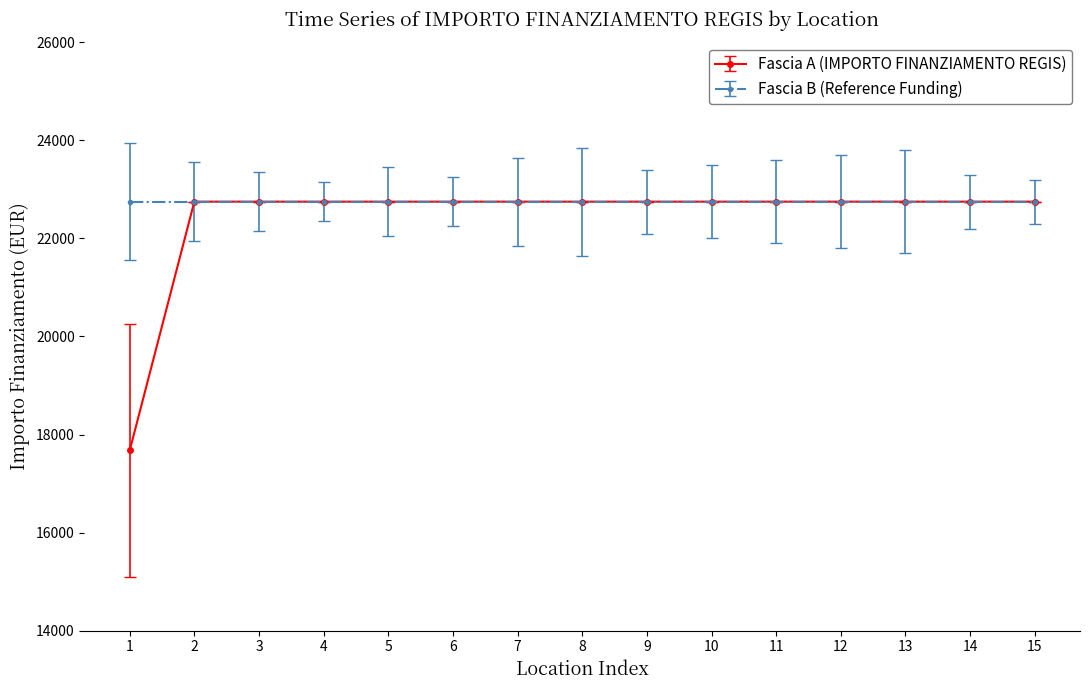

Read the Fascia A (IMPORTO FINANZIAMENTO REGIS) value at 14.

22750.0